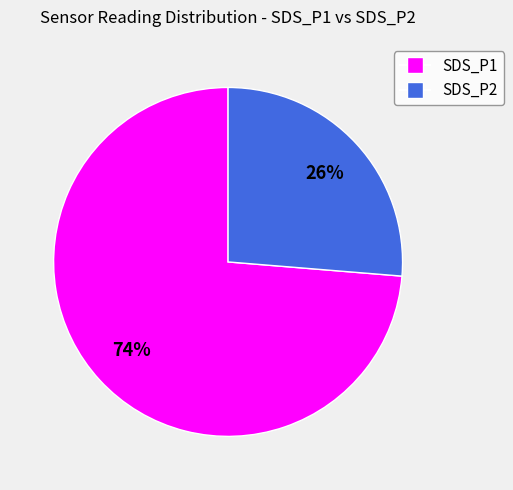

What is the largest slice in the pie chart?

SDS_P1